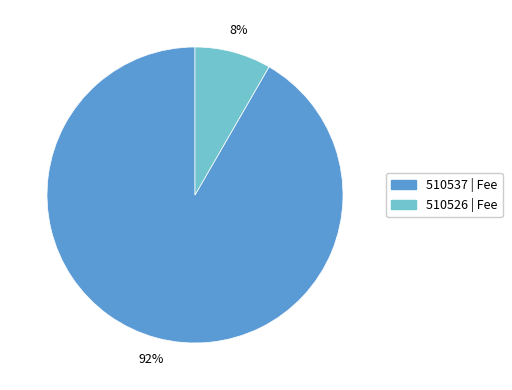

Is it true that 510526 is 8% of the pie?

True